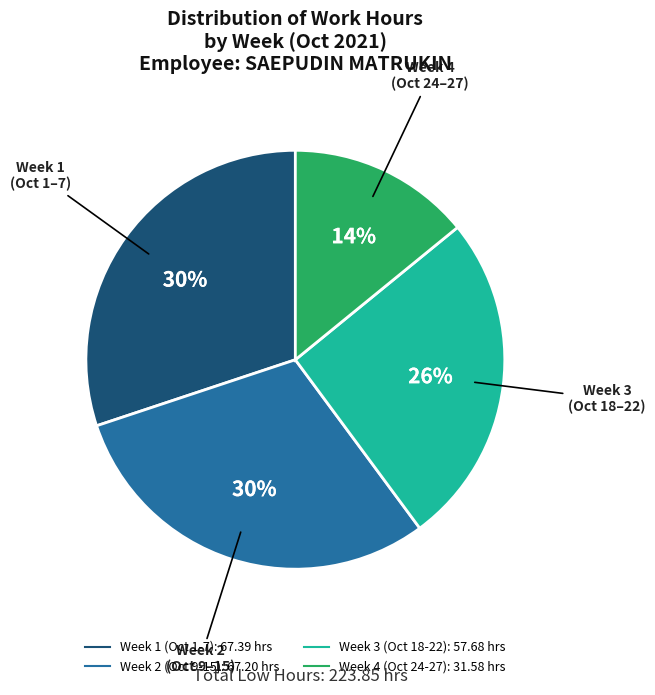

To the nearest percent, what is the average slice percentage?

25%